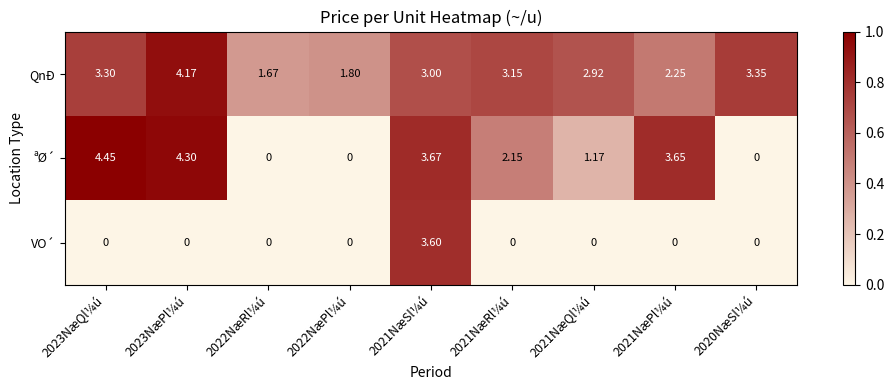

List the series in order of their peak value, lowest first.

VO´, QnÐ, ªØ´